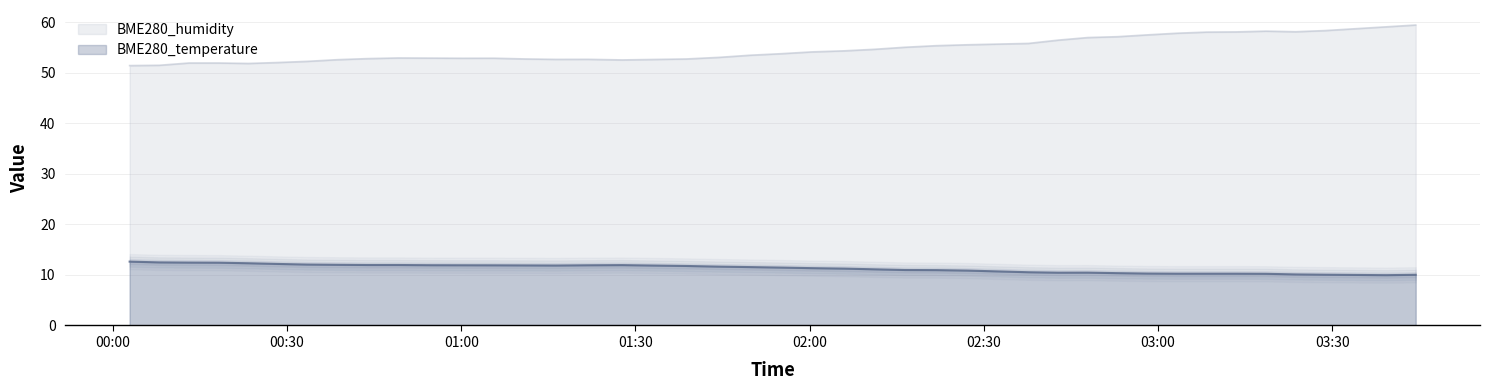

True or false: BME280_humidity and BME280_temperature intersect in this chart.

False